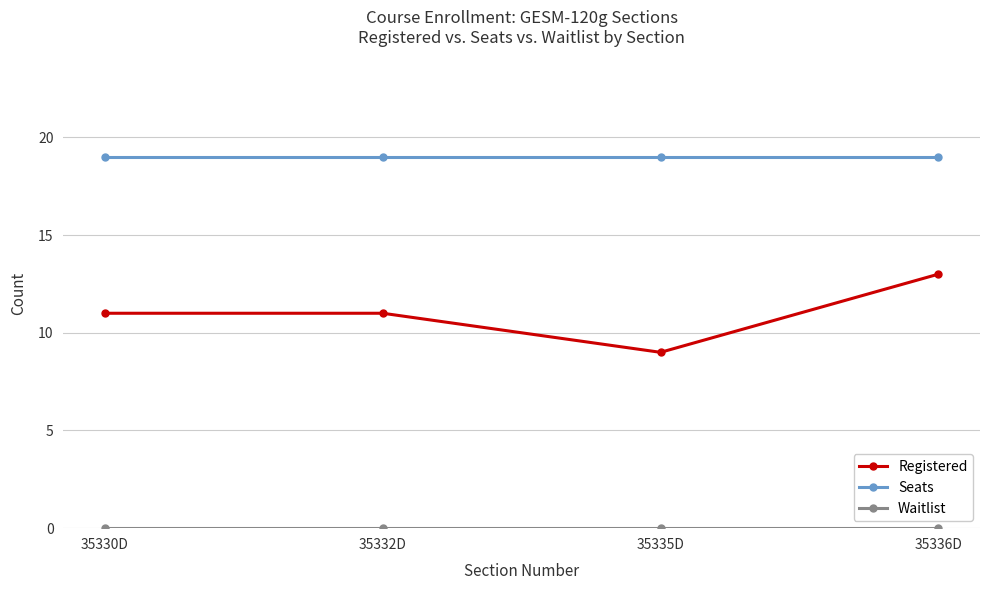

Which series has the widest spread of values?

Registered